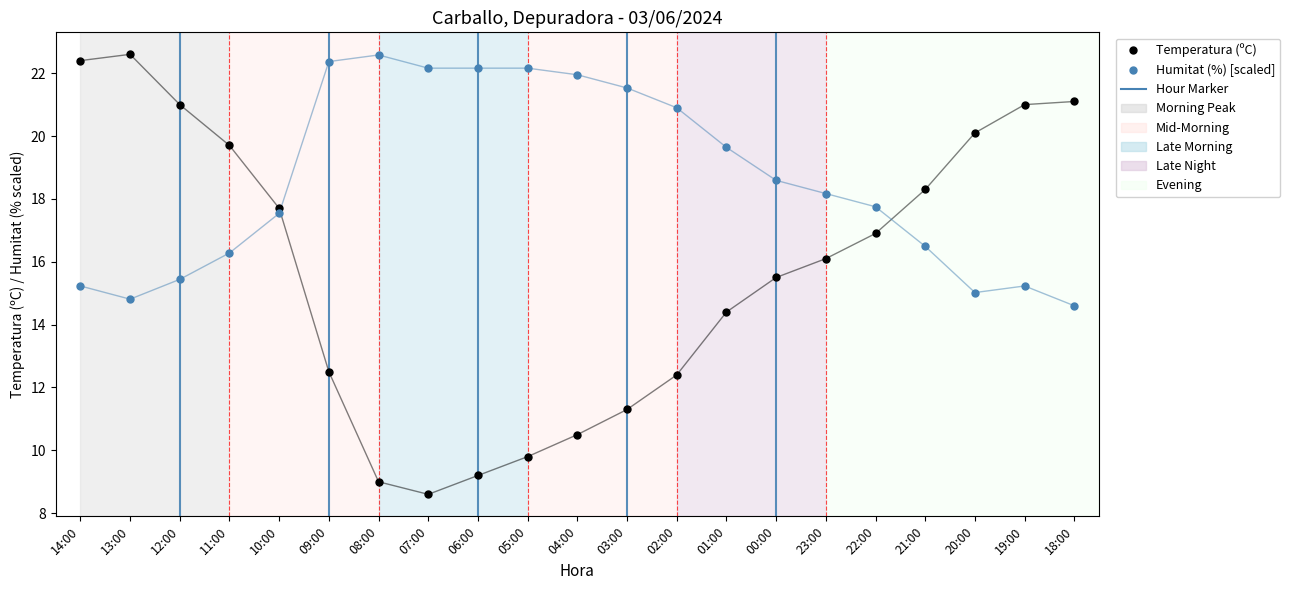

Where do Humitat (%) [scaled] and Temperatura (ºC) first cross each other?

10:00 and 09:00